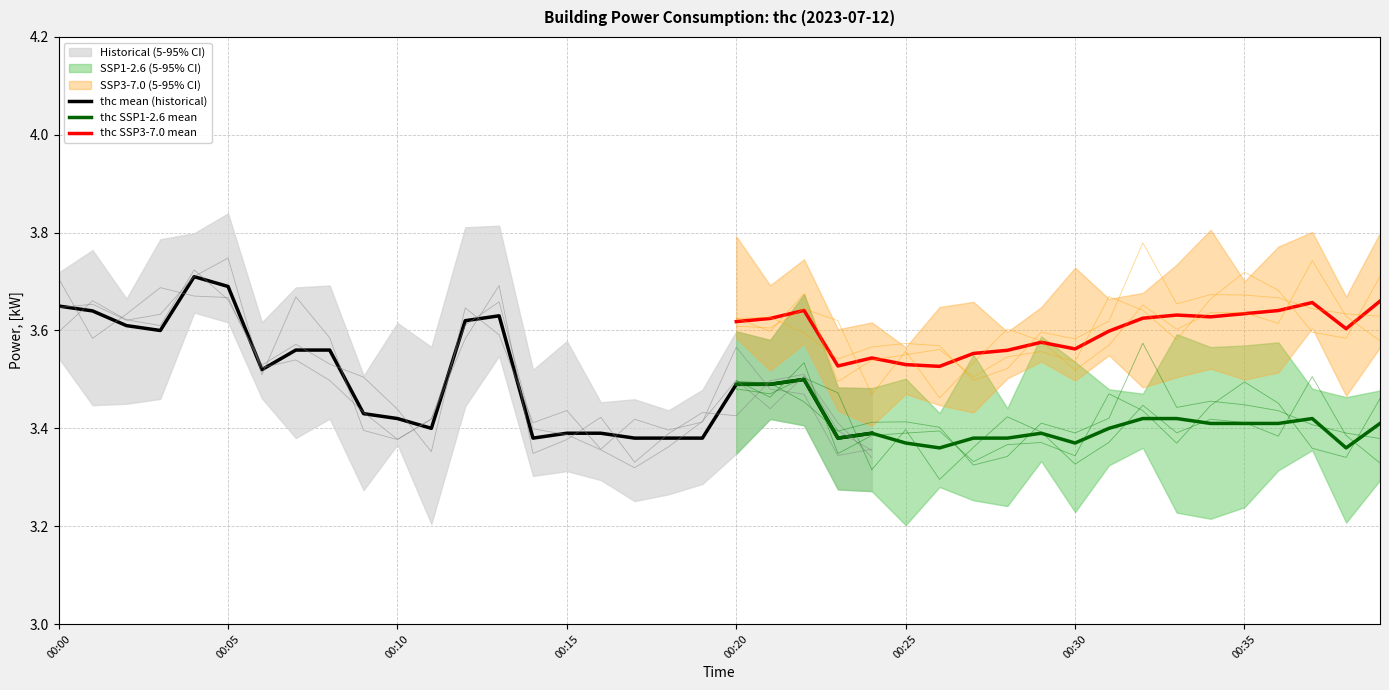

What is the difference between the maximum and minimum values?

0.4